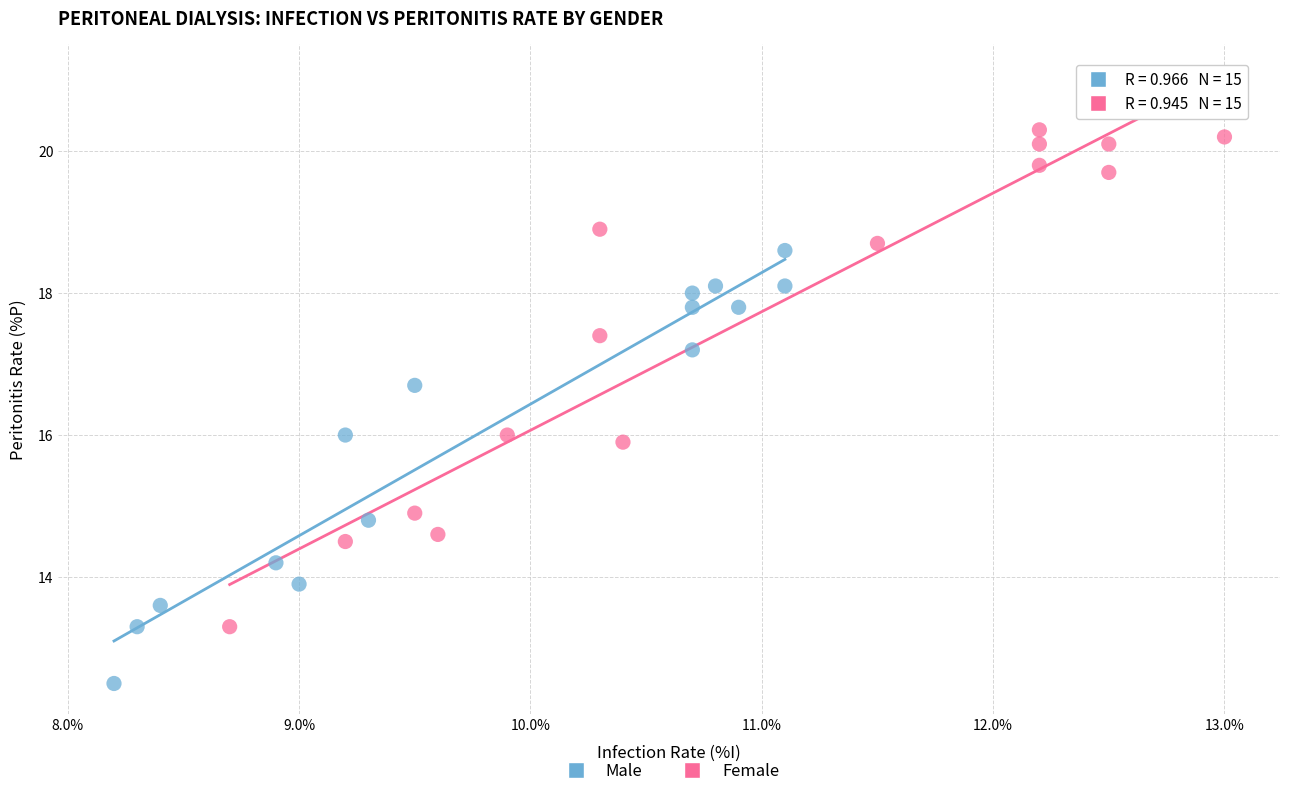

Which series has the largest Y range (max minus min)?

Female